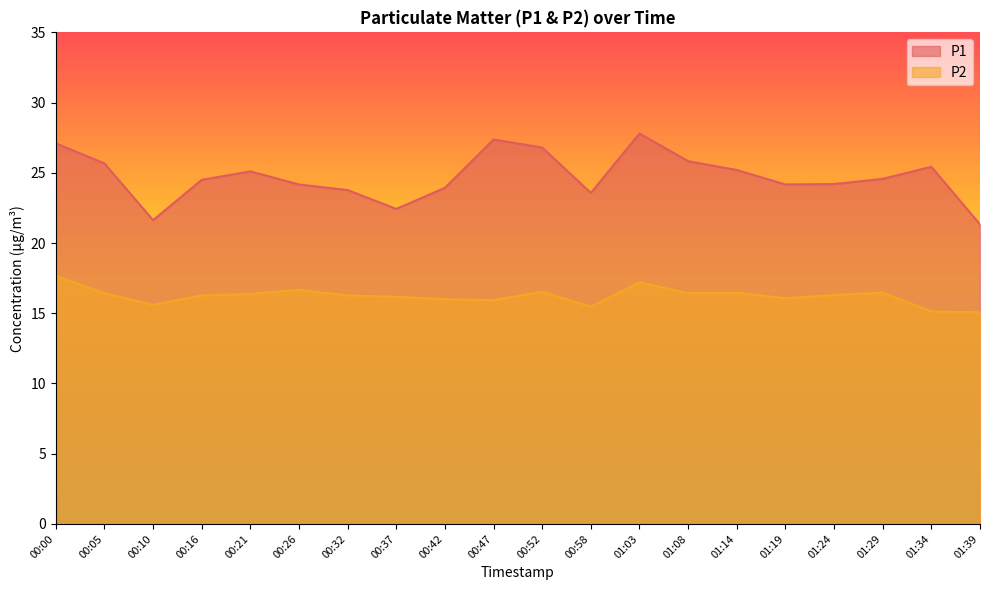

What is the label of the 13th point from the right?

00:37